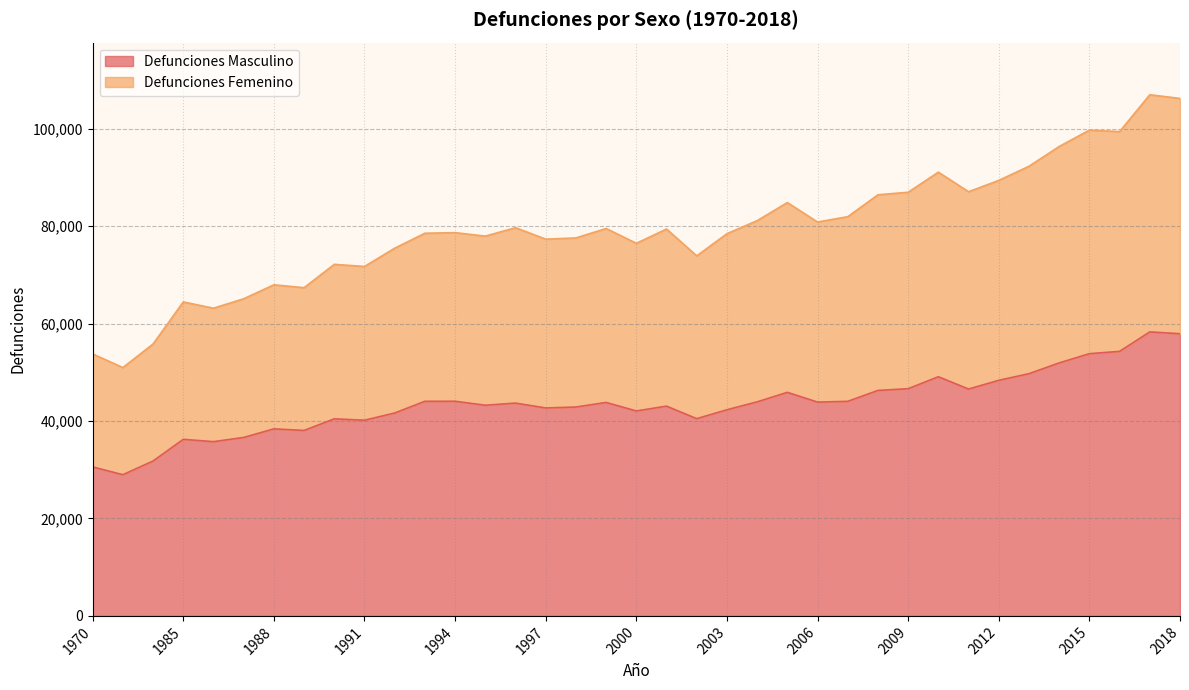

Between 1998 and 2003, which series saw the biggest shift?

Defunciones Femenino